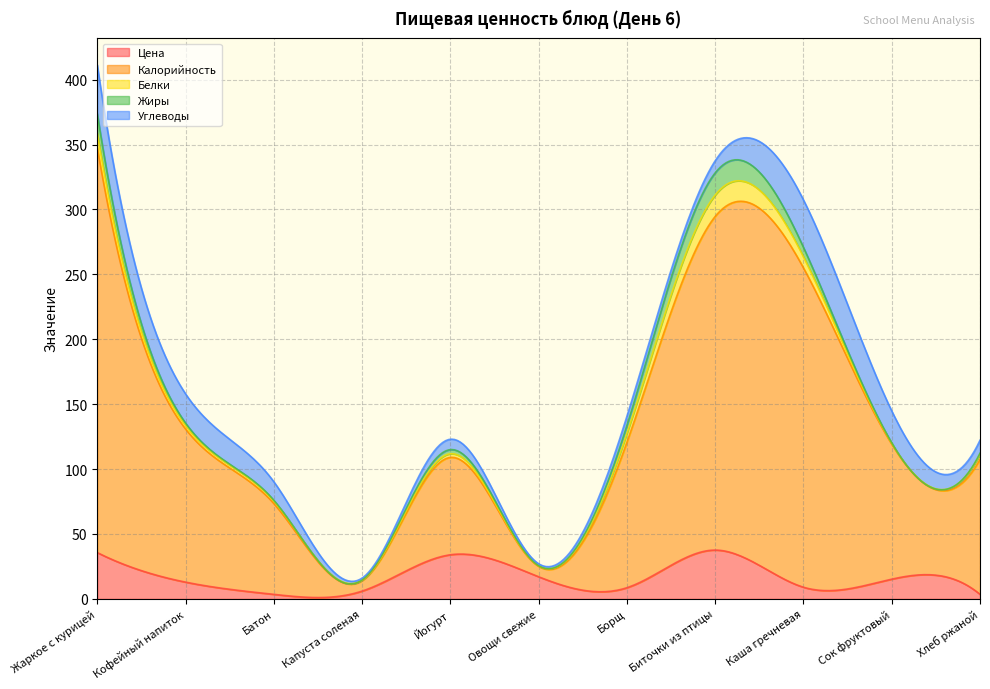

True or false: Калорийность and Белки intersect in this chart.

False